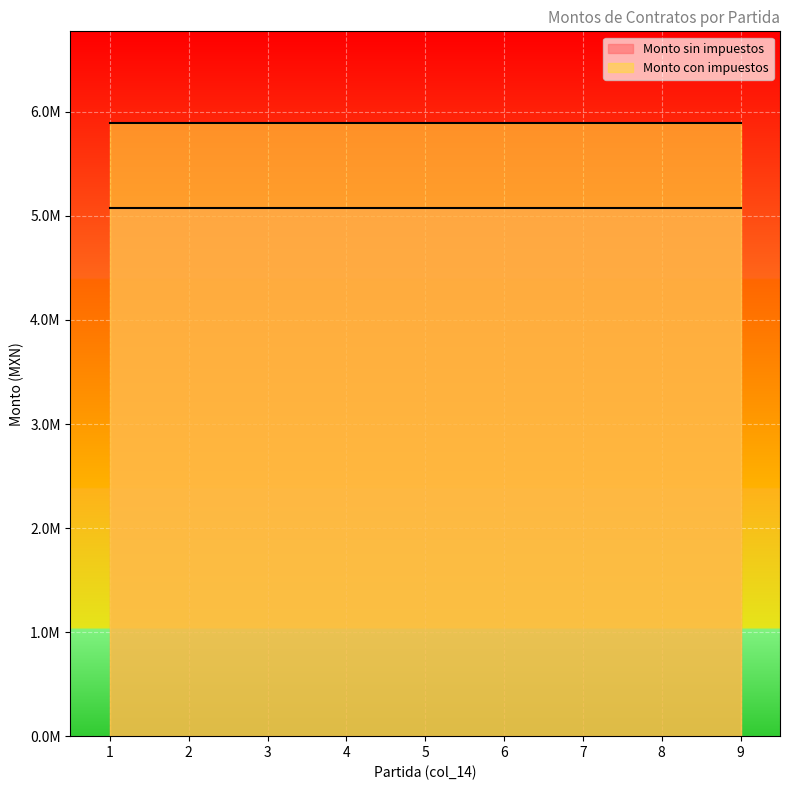

The value of Monto sin impuestos at 1 is 5077885.0. True or false?

True